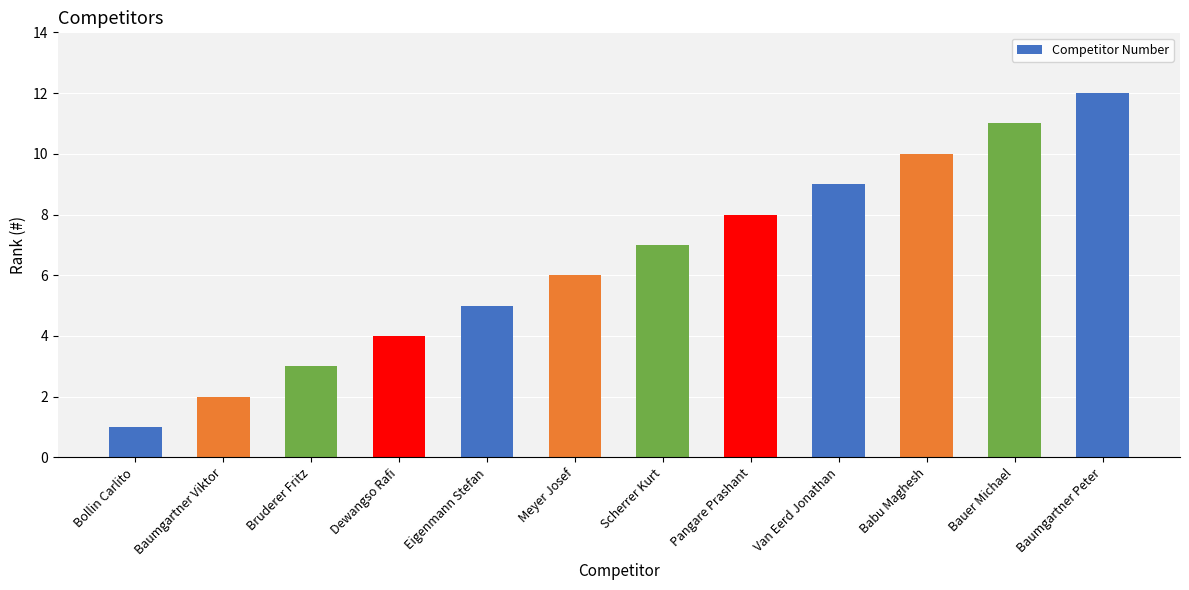

The value at Dewangso Rafi is 4. True or false?

True